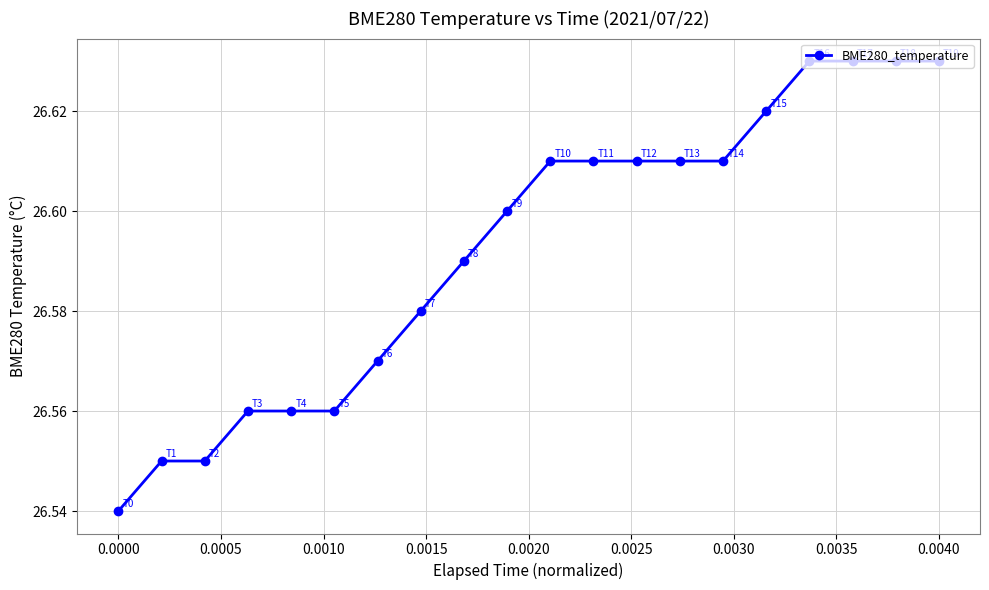

How many values are between 26 and 27?

20